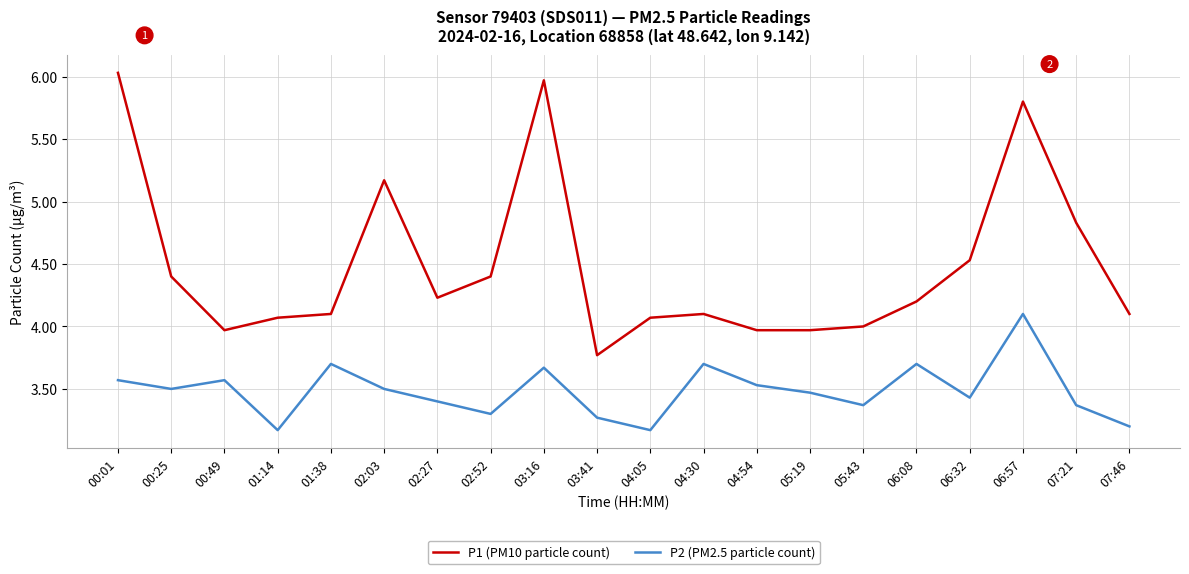

Is this an area chart (filled region under the line)?

No